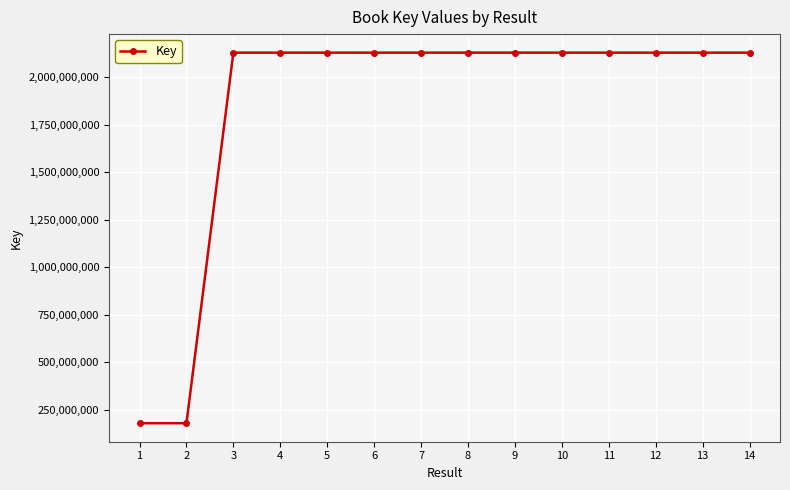

What is the greatest value displayed?

2129730290